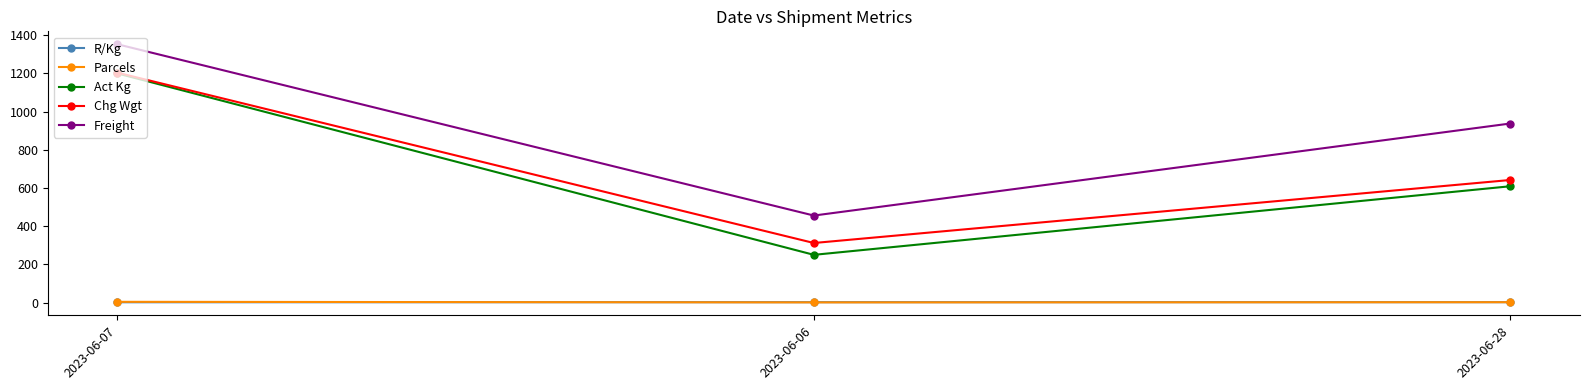

List the labels in order of Chg Wgt value, largest first.

2023-06-07, 2023-06-28, 2023-06-06